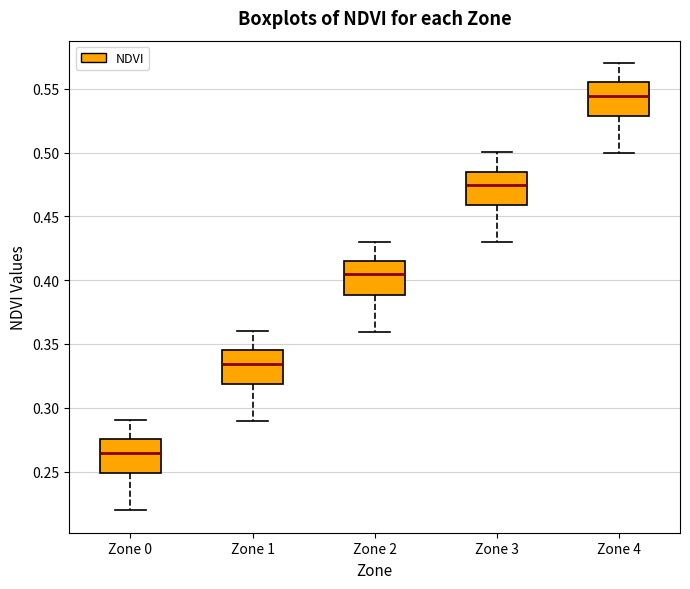

Reading left to right, transcribe this box plot: for each box, give where its median line is, the range the box spans, and where its two whiskers end, as read against the y-axis. The values are not printed on the chart, so give them approximately, as read against the axis.

Zone 0: median 0.265, box 0.250 to 0.275, whiskers 0.220 to 0.290
Zone 1: median 0.335, box 0.320 to 0.345, whiskers 0.290 to 0.360
Zone 2: median 0.405, box 0.390 to 0.415, whiskers 0.360 to 0.430
Zone 3: median 0.475, box 0.460 to 0.485, whiskers 0.430 to 0.500
Zone 4: median 0.545, box 0.530 to 0.555, whiskers 0.500 to 0.570